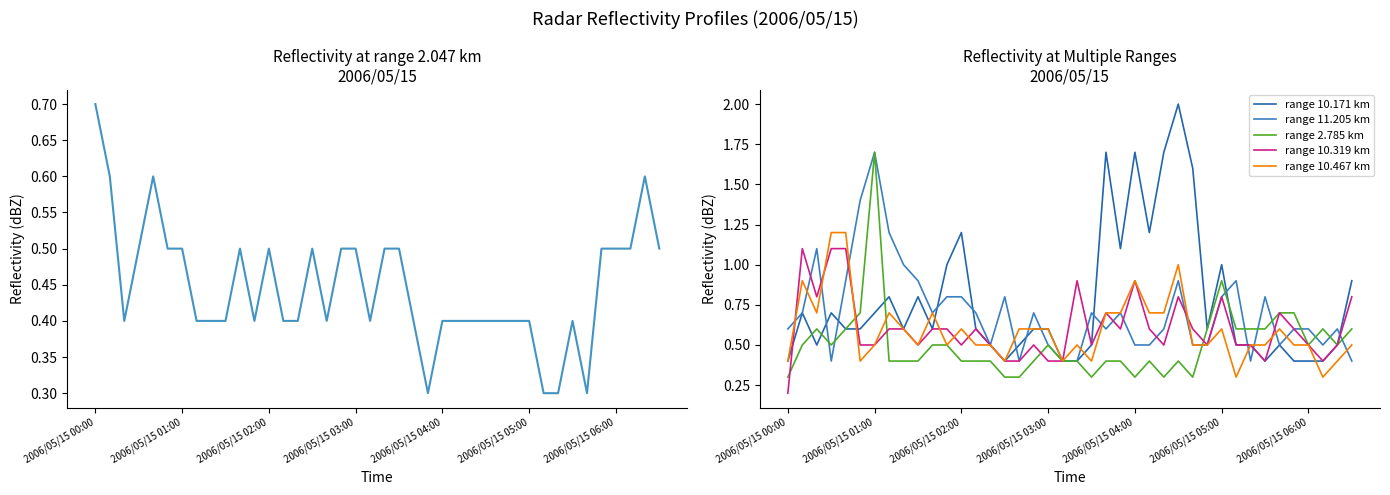

The range 10.171 km series shows 0.2 at 2006/05/15 06:00. True or false?

False